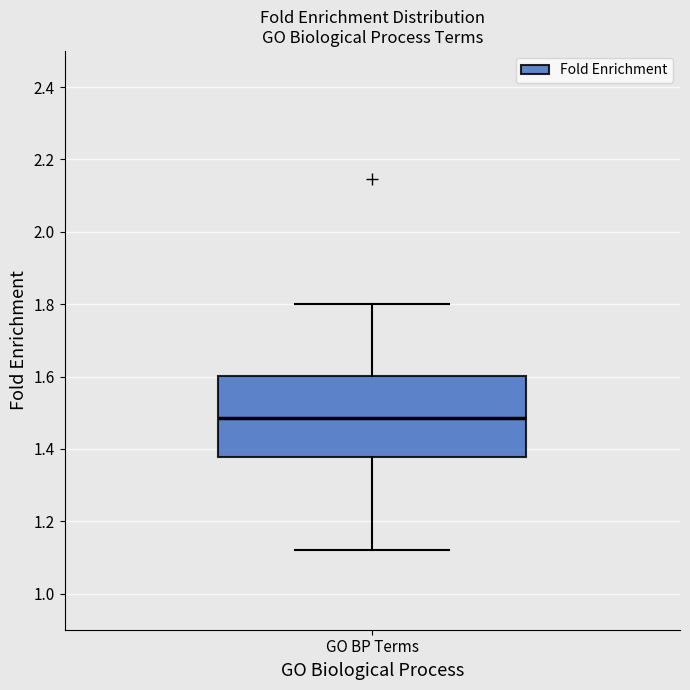

Where does the upper whisker of the box for GO BP Terms end on the y-axis? The values are not printed on the chart, so give them approximately, as read against the axis.

1.80